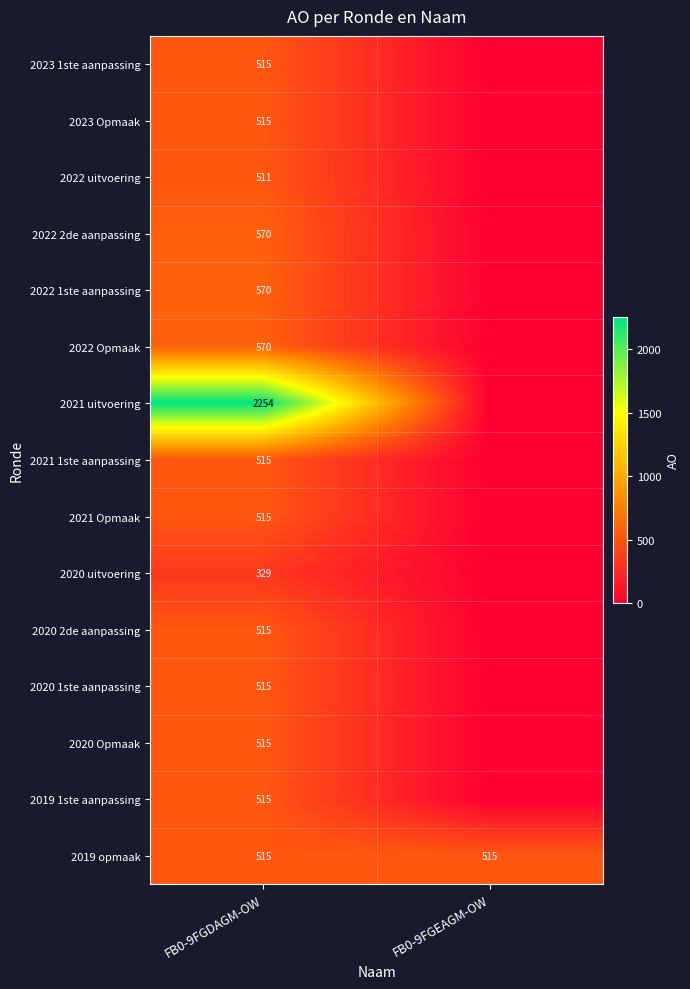

Which label corresponds to the smallest value in the chart?

FB0-9FGEAGM-OW